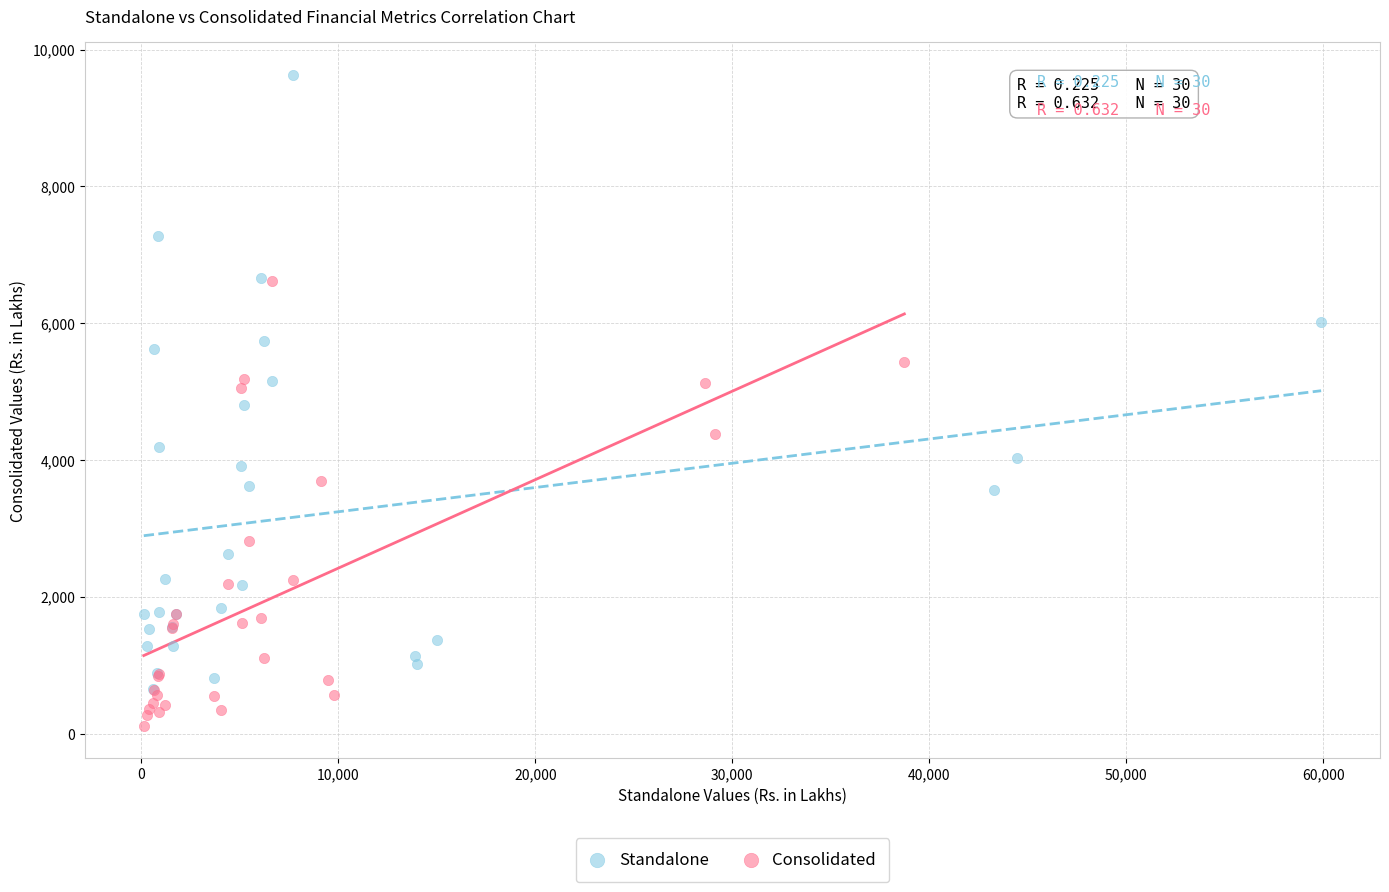

Which series has the widest spread of Y values?

Standalone